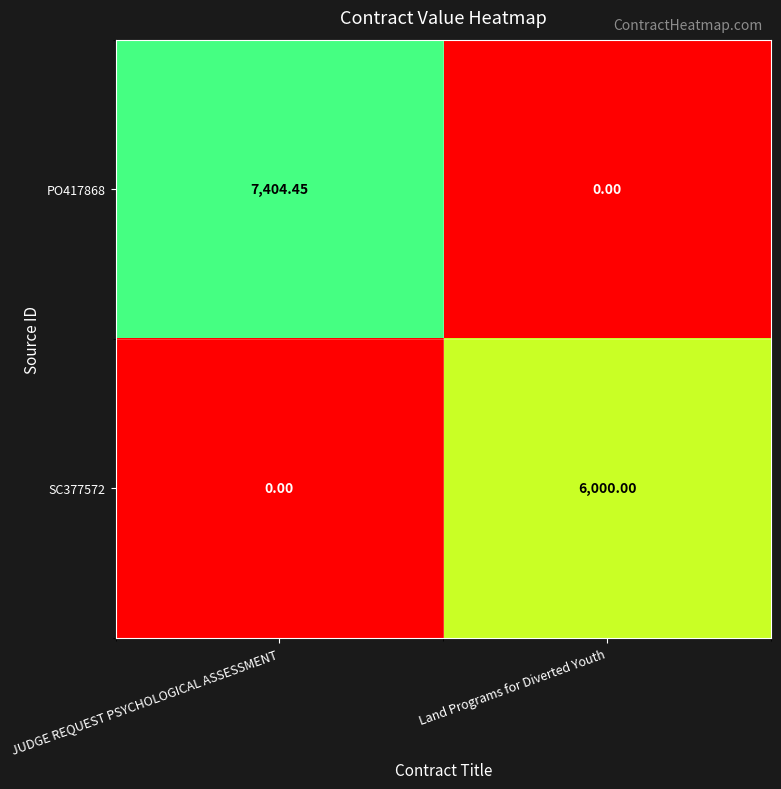

At which label does PO417868 reach its peak?

JUDGE REQUEST PSYCHOLOGICAL ASSESSMENT